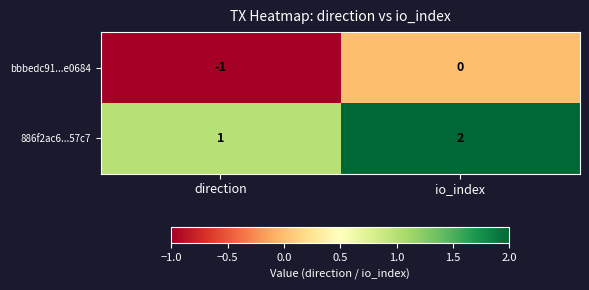

How many data points does each series have?

2